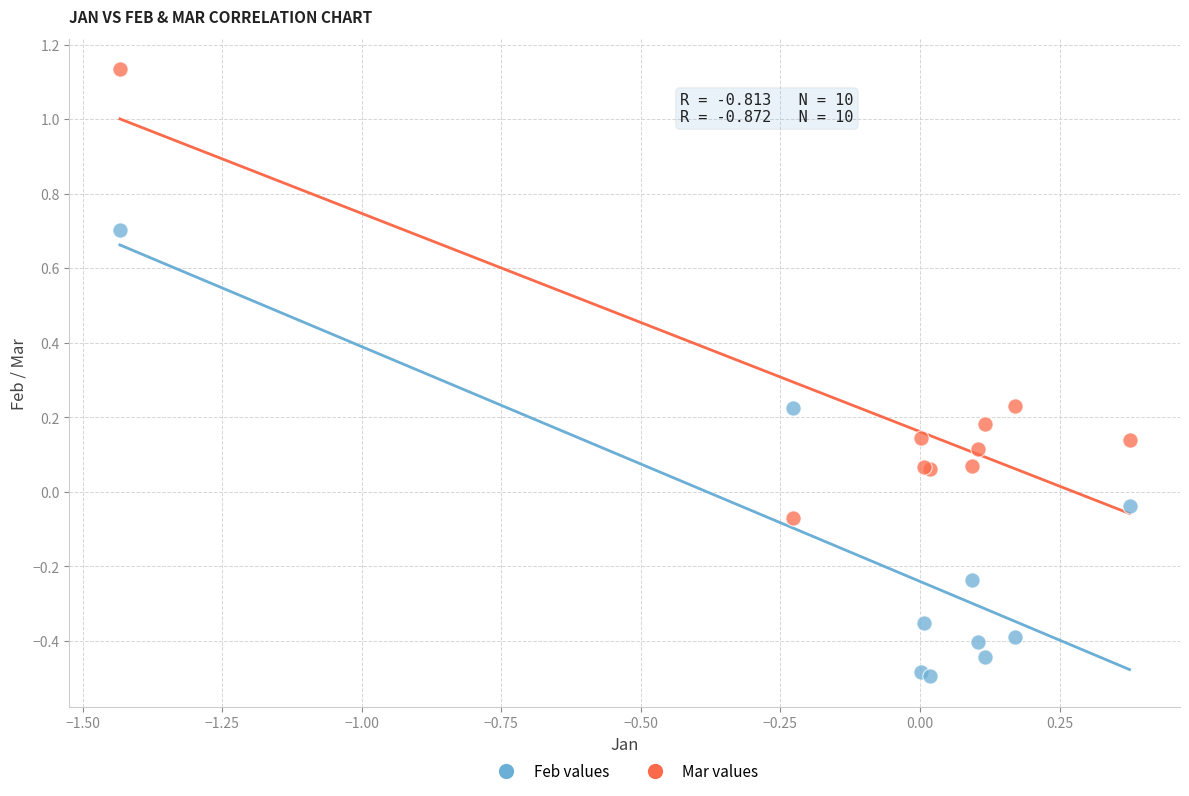

Which series reaches the minimum Y coordinate?

Feb values